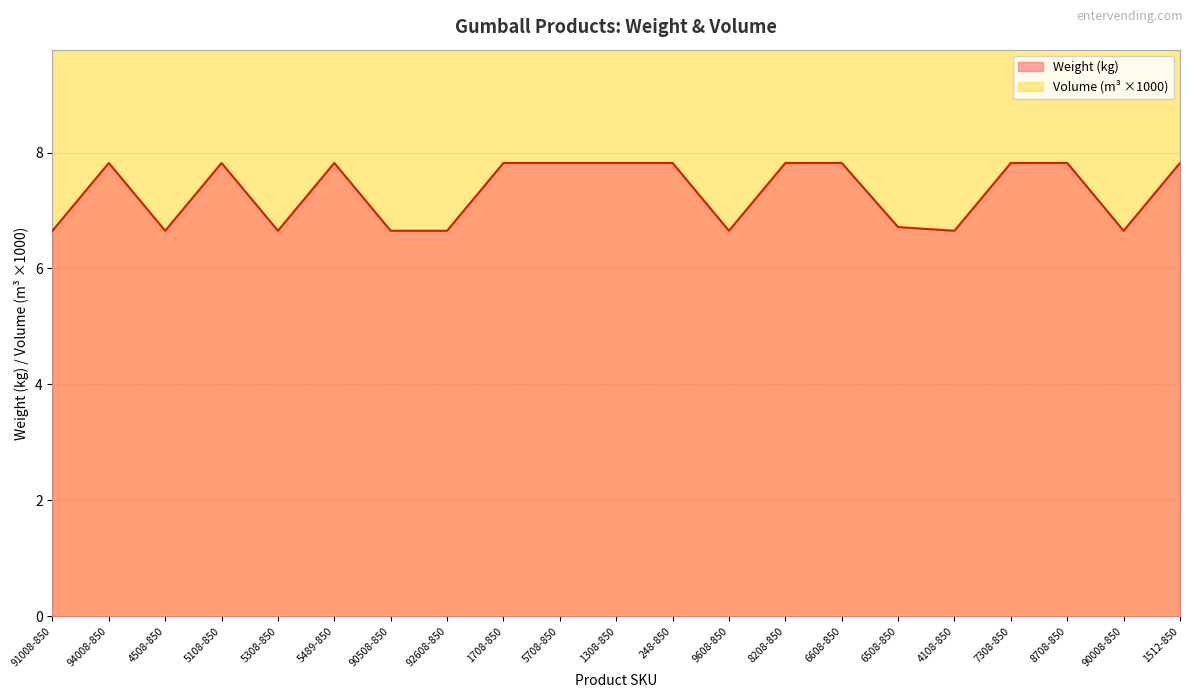

How many lines are shown in the chart?

1